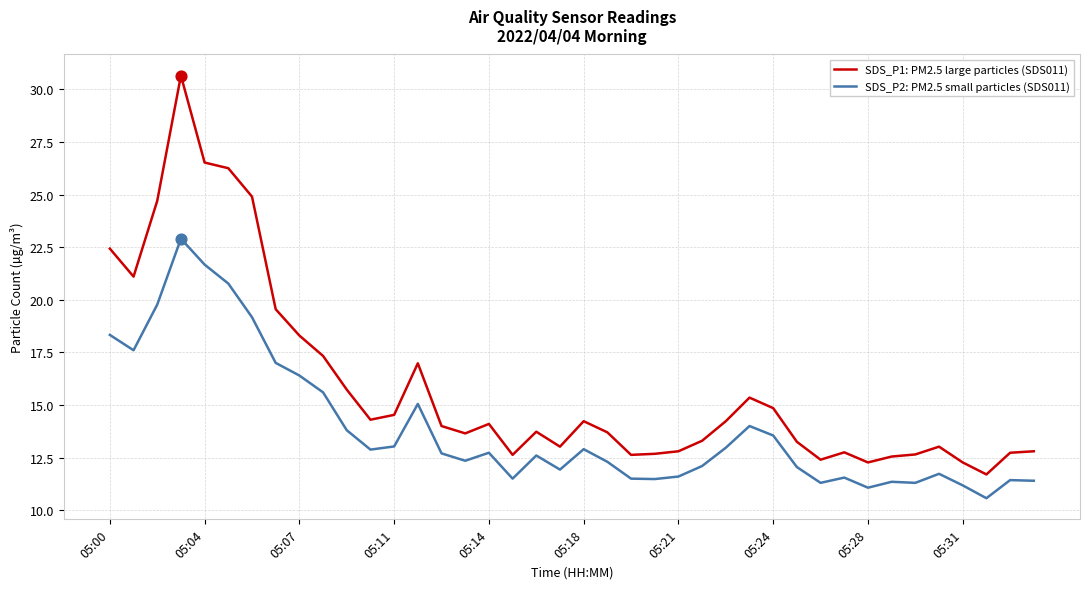

At how many categories does at least one series exceed 16?

11